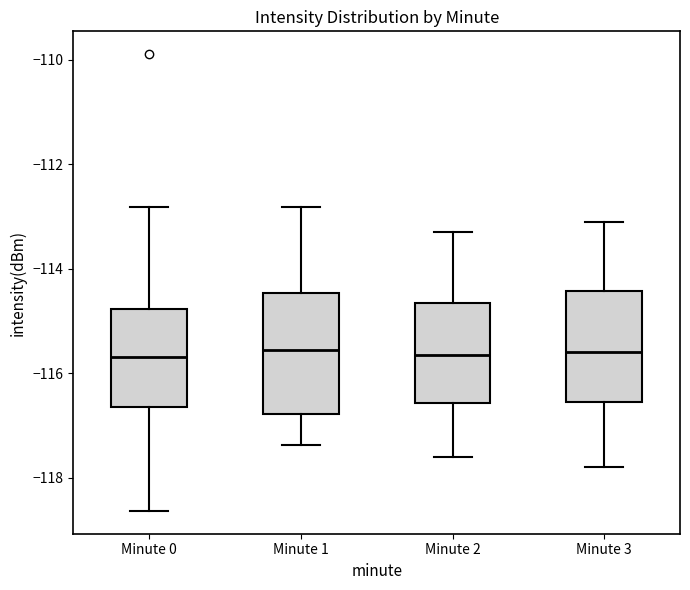

Where does the upper whisker of the box for Minute 3 end on the y-axis? The values are not printed on the chart, so give them approximately, as read against the axis.

-113.0